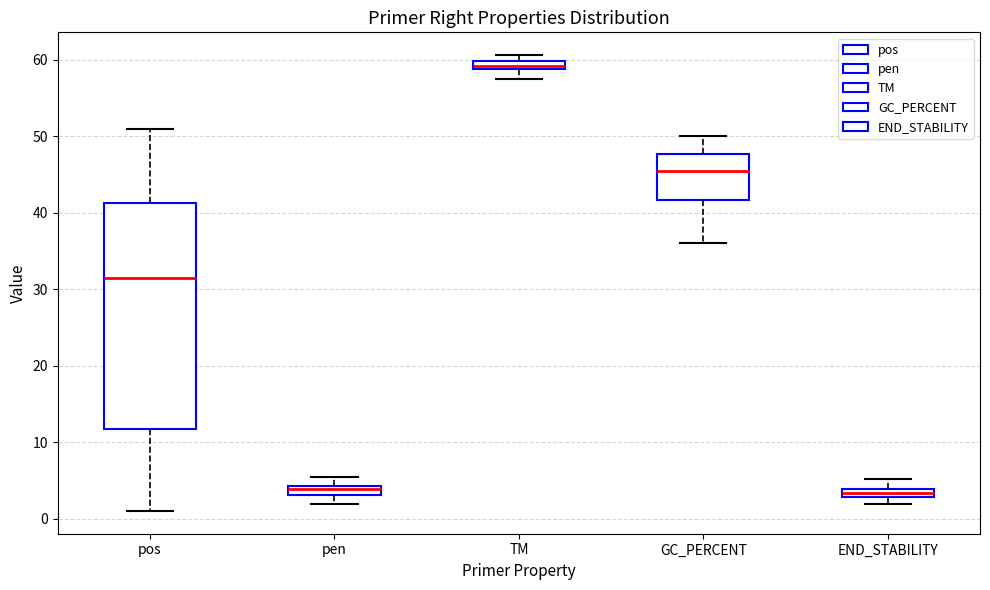

Comparing the boxes themselves (not the whiskers), which one is the tallest?

pos